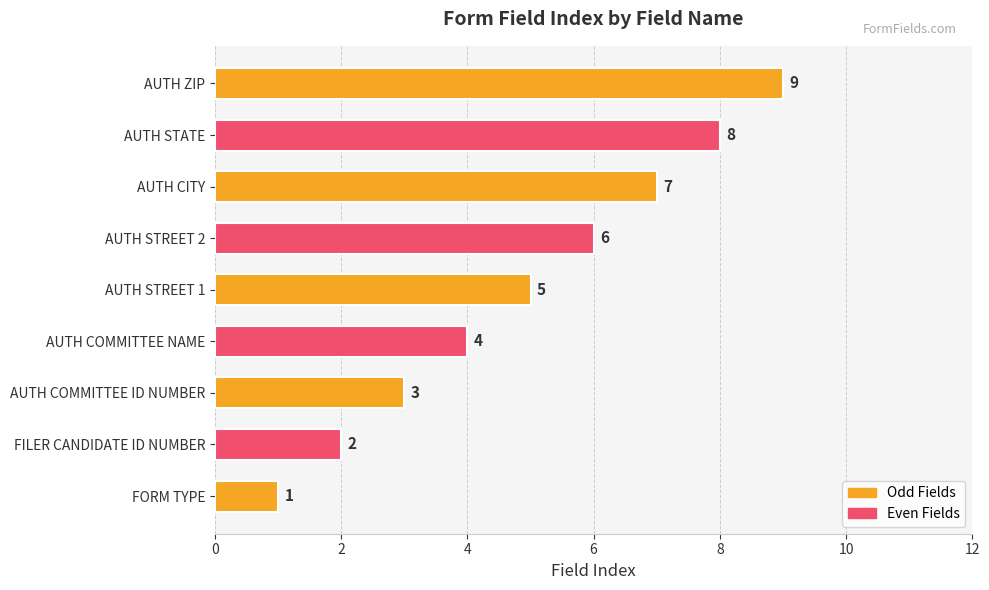

The value at AUTH STREET 1 is 7. True or false?

False